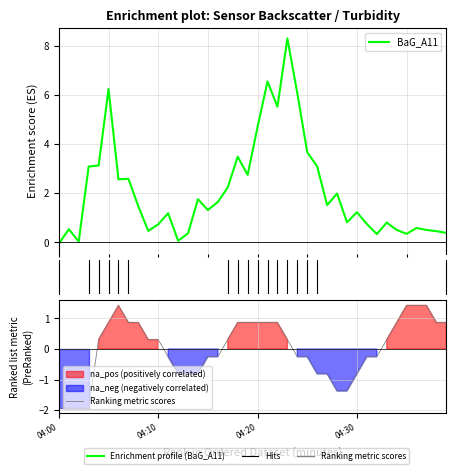

What is the value of the Ranking metric scores point at the 37th from the left?

1.4